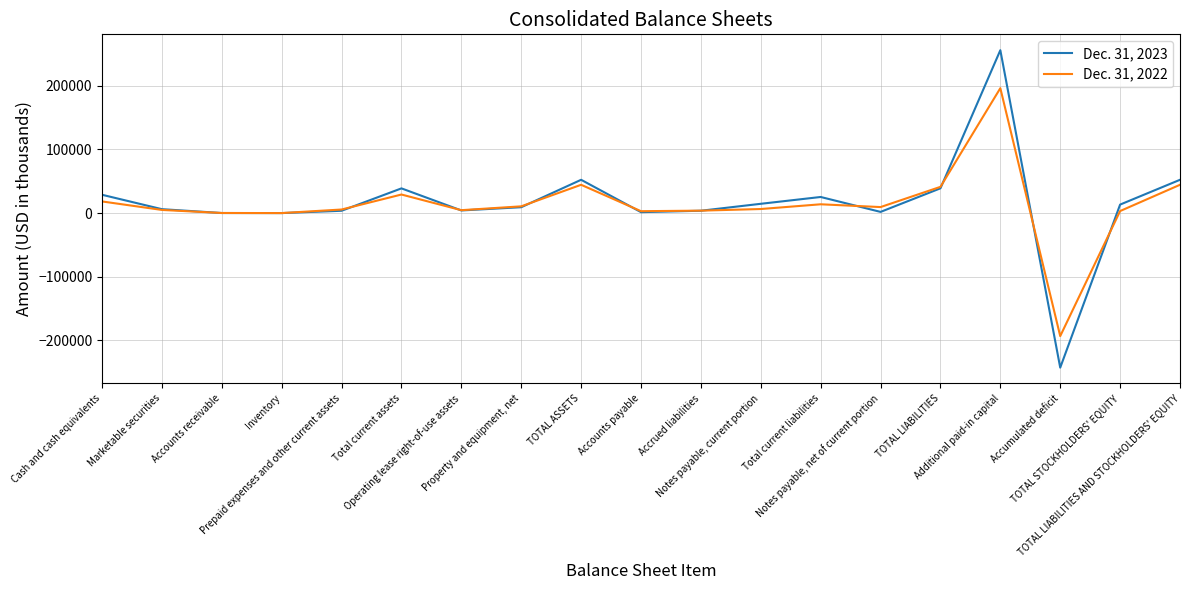

Which series has the widest spread of values?

Dec. 31, 2023